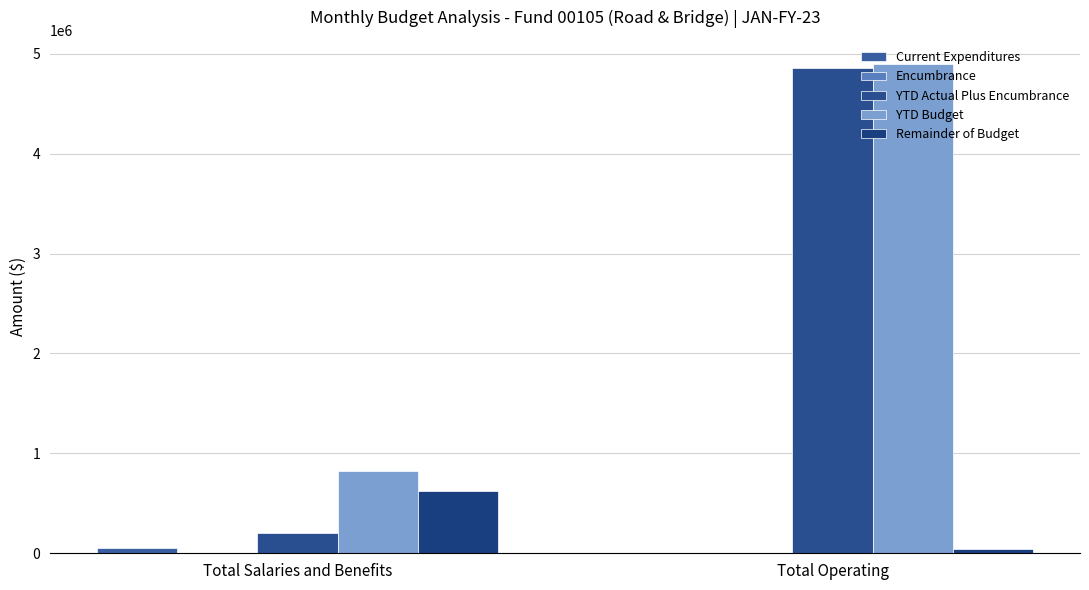

What is the greatest value displayed?

4893274.1